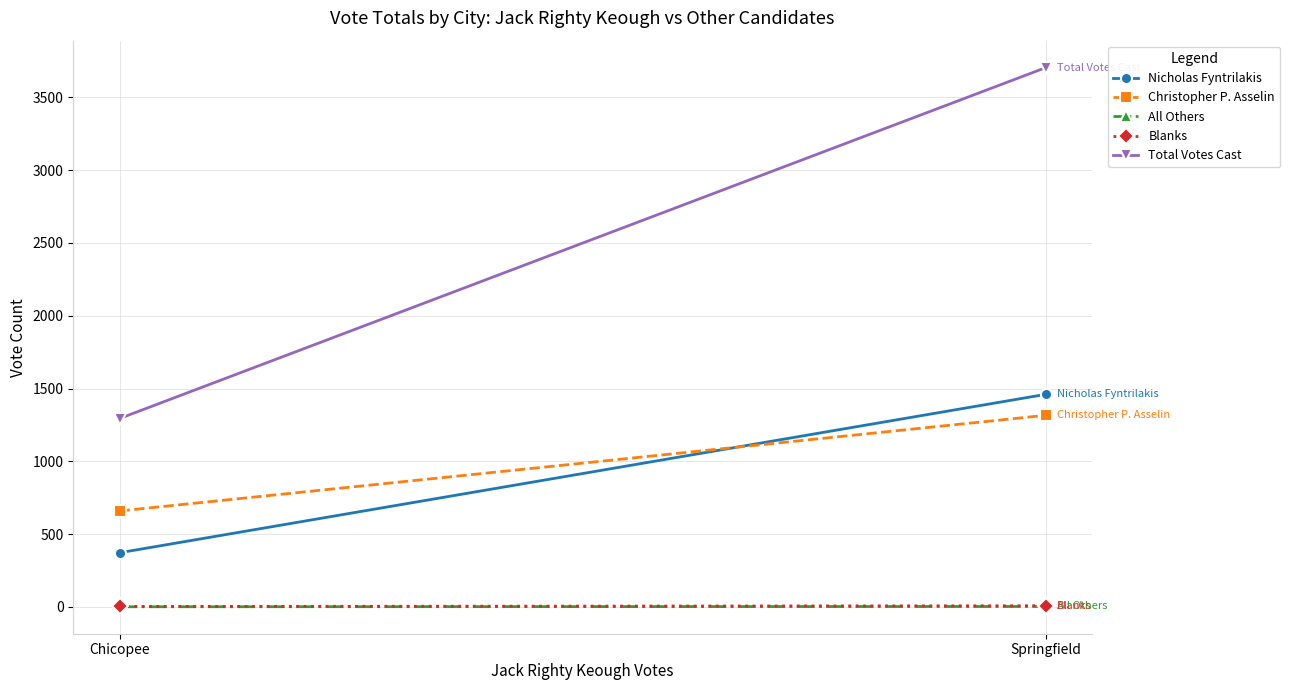

What is the label of the 1st point from the left?

Chicopee